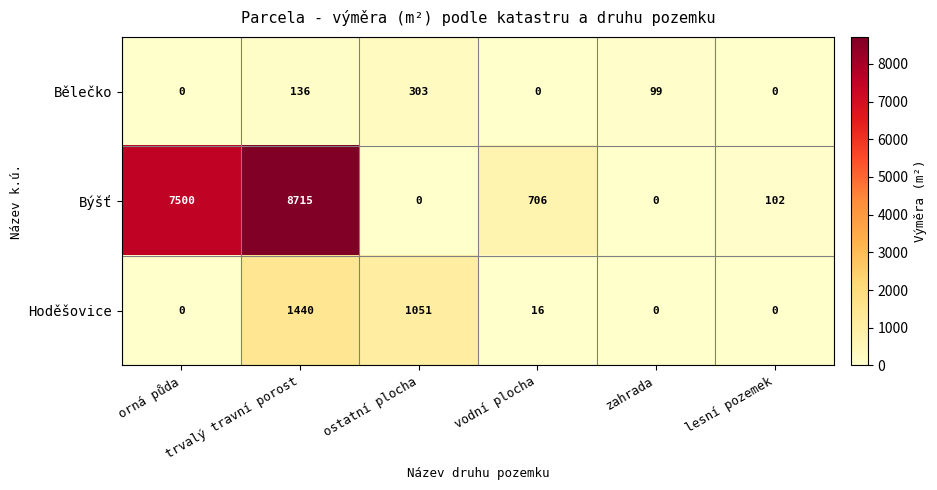

What is the total value across all series at ostatní plocha?

1354